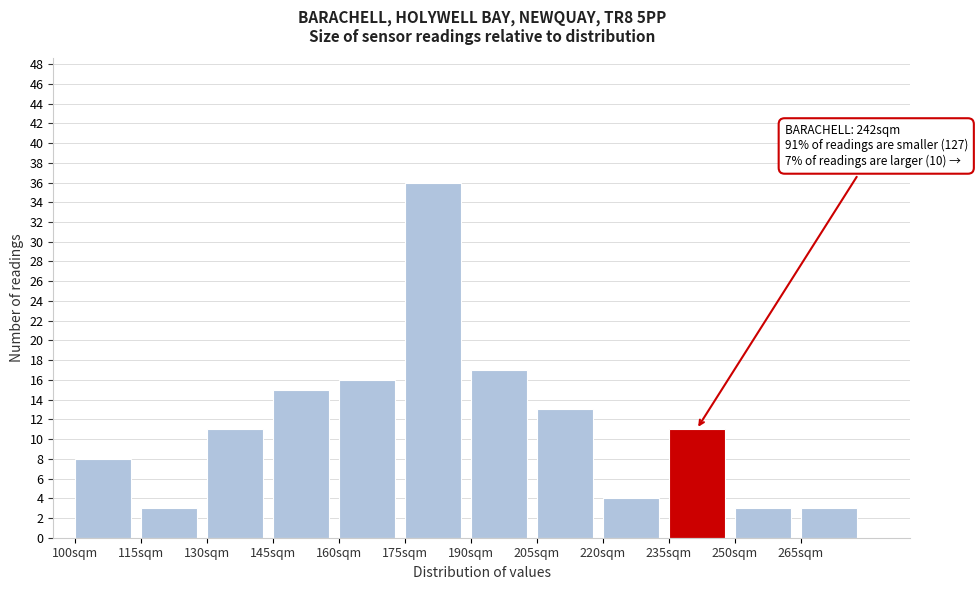

Over which range of the x-axis is the bar tallest?

175 to 190